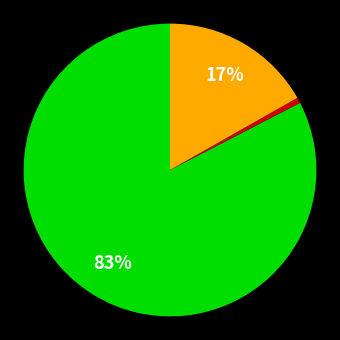

To the nearest percent, what is the average slice percentage?

33%